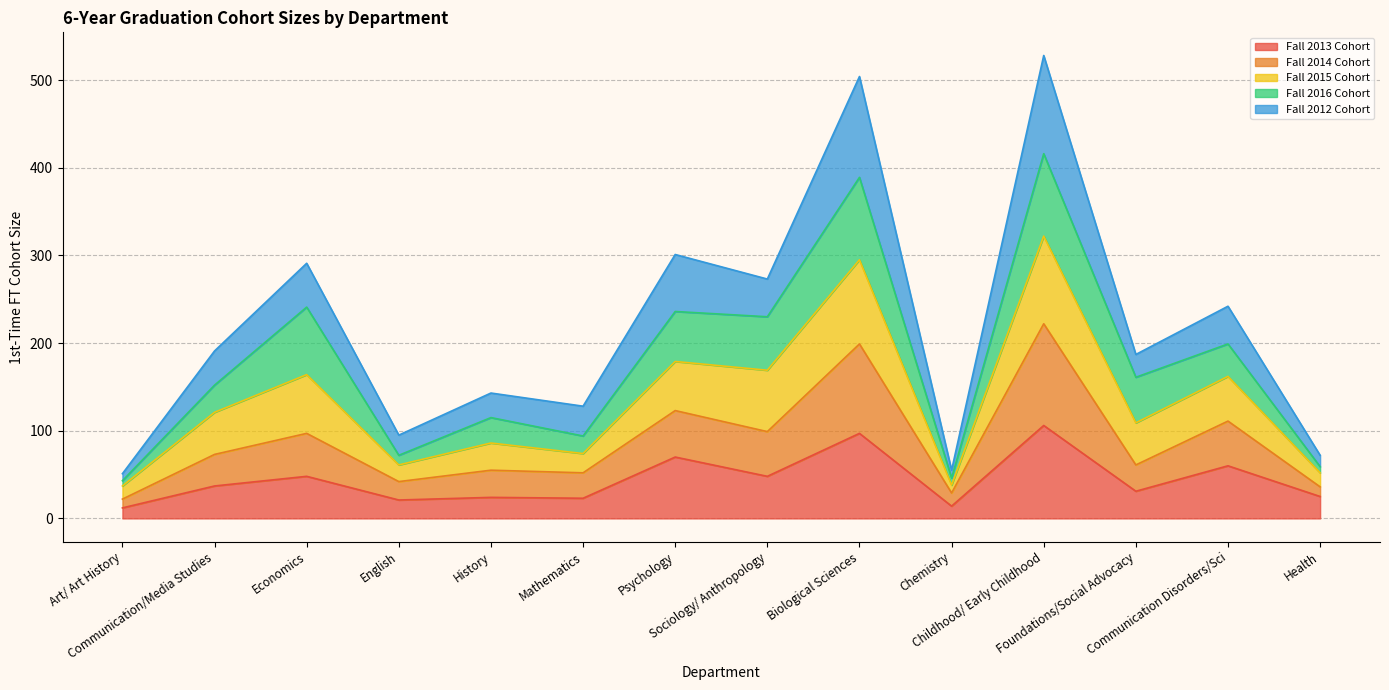

True or false: Fall 2014 Cohort has a value of 158 at Sociology/ Anthropology.

False